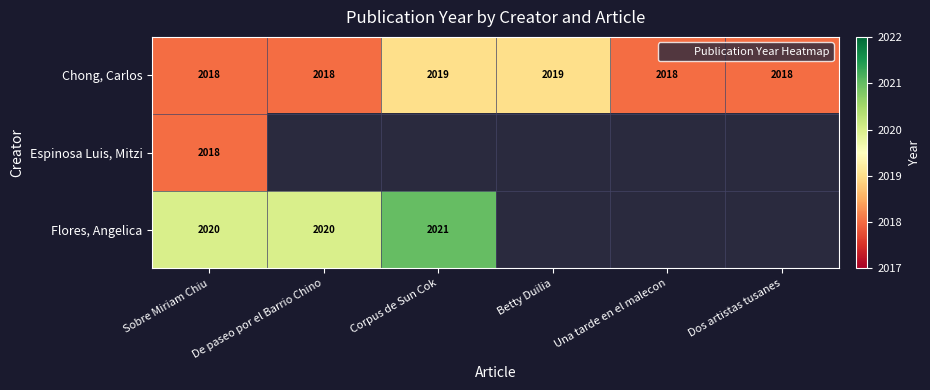

At which category is the sum across all series the highest?

Sobre Miriam Chiu